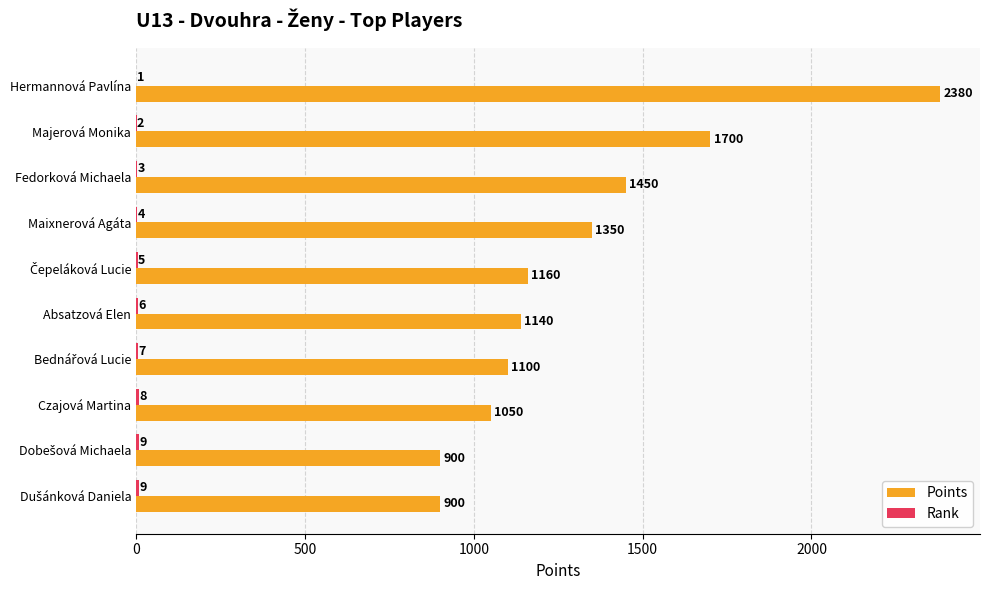

What is the maximum value shown in the chart?

2380